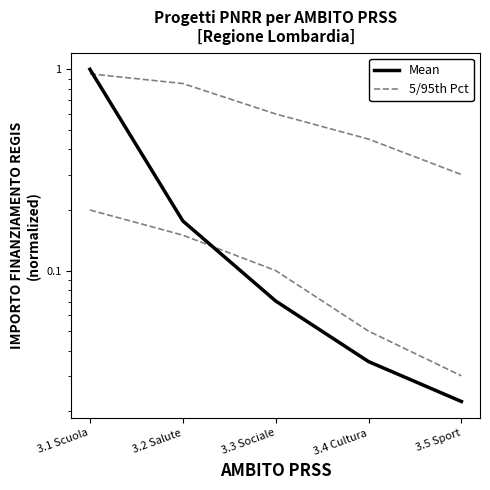

The Mean series shows 0.0 at 3.3 Sociale. True or false?

False